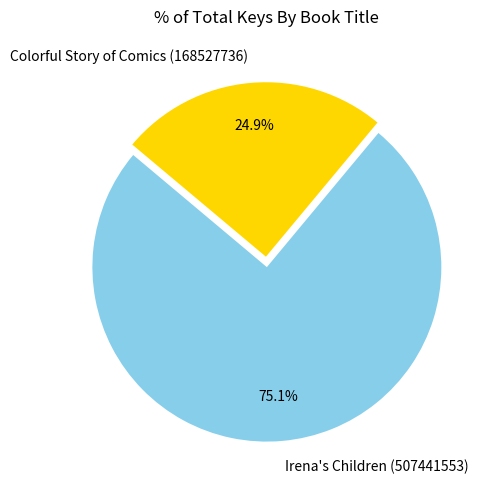

Which slice is the smallest?

Colorful Story of Comics (168527736)